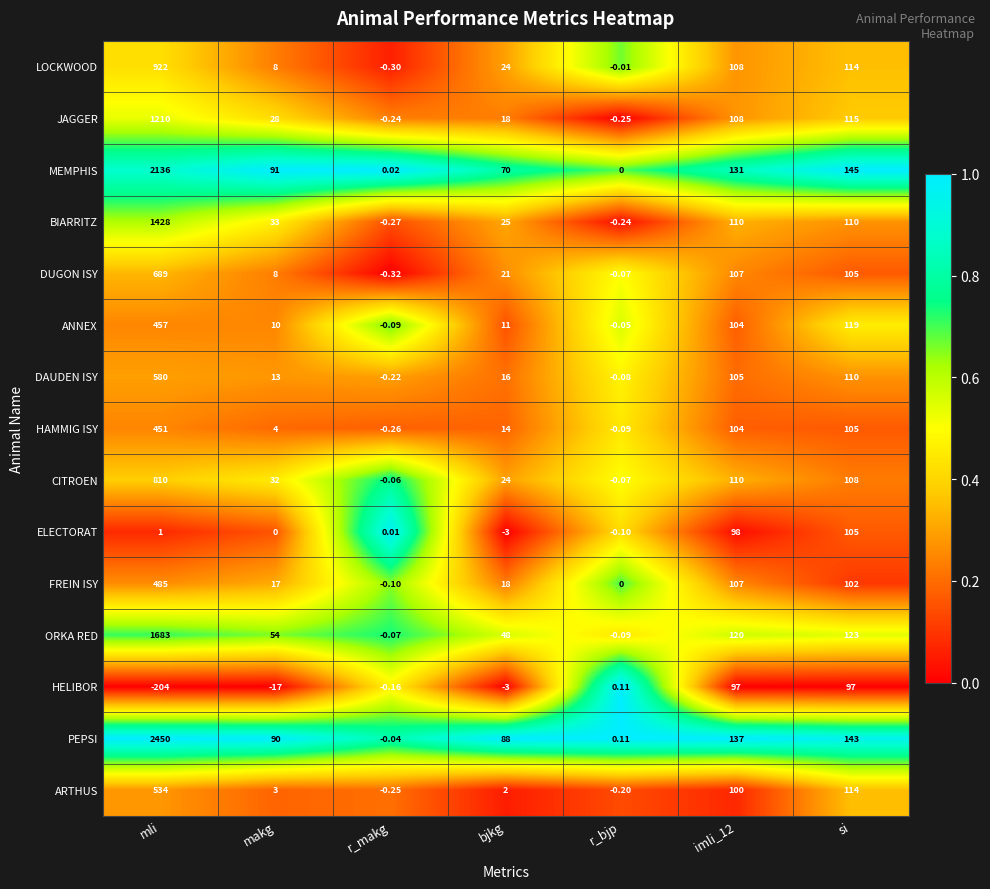

At which label does DUGON ISY reach its minimum?

r_makg